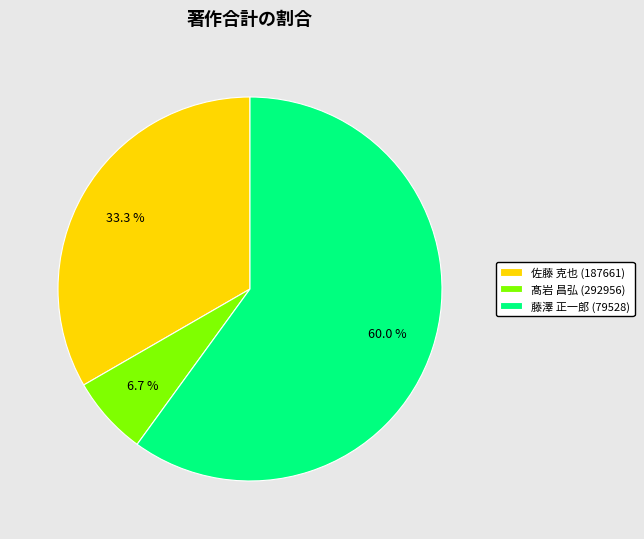

To the nearest percent, what is the average slice percentage?

33%